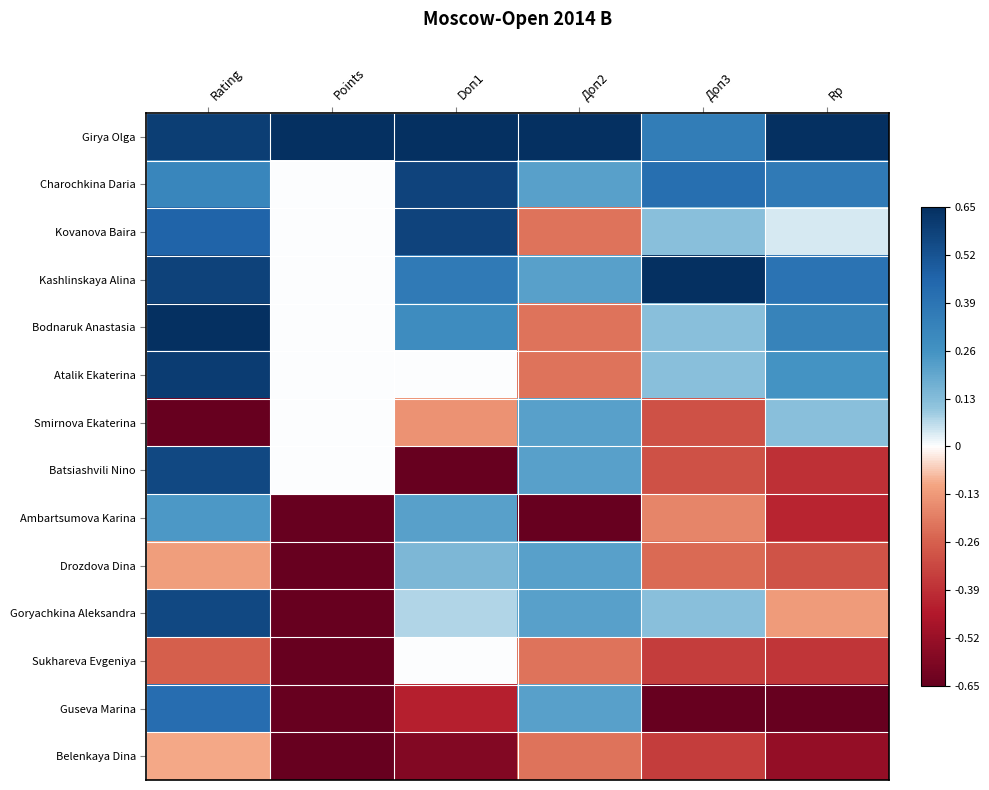

Reading right to left, list all the values displayed in this chart.

Girya Olga: Rp=0.7	Доп3=0.4	Доп2=0.7	Doп1=0.7	Points=0.7	Rating=0.6
Charochkina Daria: Rp=0.4	Доп3=0.4	Доп2=0.2	Doп1=0.6	Points=0.0	Rating=0.3
Kovanova Baira: Rp=0.0	Доп3=0.1	Доп2=-0.2	Doп1=0.6	Points=0.0	Rating=0.5
Kashlinskaya Alina: Rp=0.4	Доп3=0.7	Доп2=0.2	Doп1=0.4	Points=0.0	Rating=0.6
Bodnaruk Anastasia: Rp=0.3	Доп3=0.1	Доп2=-0.2	Doп1=0.3	Points=0.0	Rating=0.7
Atalik Ekaterina: Rp=0.3	Доп3=0.1	Доп2=-0.2	Doп1=0.0	Points=0.0	Rating=0.6
Smirnova Ekaterina: Rp=0.1	Доп3=-0.3	Доп2=0.2	Doп1=-0.1	Points=0.0	Rating=-0.7
Batsiashvili Nino: Rp=-0.4	Доп3=-0.3	Доп2=0.2	Doп1=-0.7	Points=0.0	Rating=0.6
Ambartsumova Karina: Rp=-0.4	Доп3=-0.2	Доп2=-0.7	Doп1=0.2	Points=-0.7	Rating=0.2
Drozdova Dina: Rp=-0.3	Доп3=-0.2	Доп2=0.2	Doп1=0.1	Points=-0.7	Rating=-0.1
Goryachkina Aleksandra: Rp=-0.1	Доп3=0.1	Доп2=0.2	Doп1=0.1	Points=-0.7	Rating=0.6
Sukhareva Evgeniya: Rp=-0.4	Доп3=-0.4	Доп2=-0.2	Doп1=0.0	Points=-0.7	Rating=-0.3
Guseva Marina: Rp=-0.7	Доп3=-0.7	Доп2=0.2	Doп1=-0.4	Points=-0.7	Rating=0.4
Belenkaya Dina: Rp=-0.5	Доп3=-0.4	Доп2=-0.2	Doп1=-0.6	Points=-0.7	Rating=-0.1